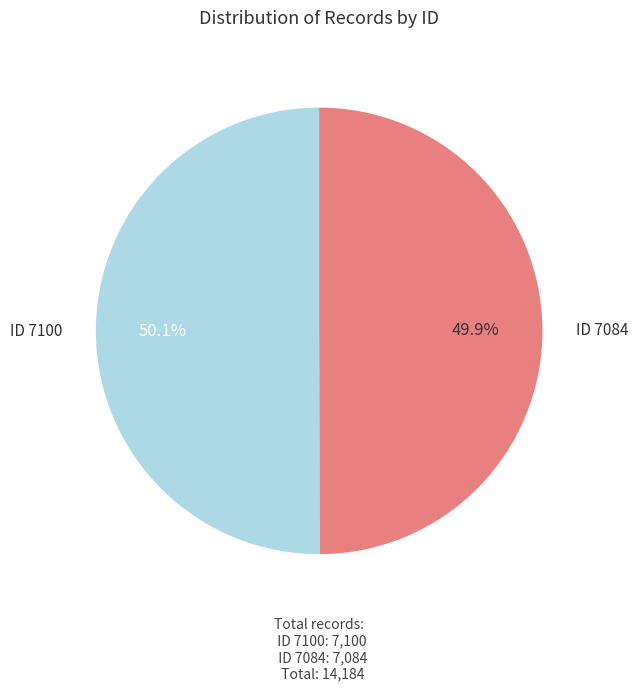

Does any single category account for the majority?

Yes